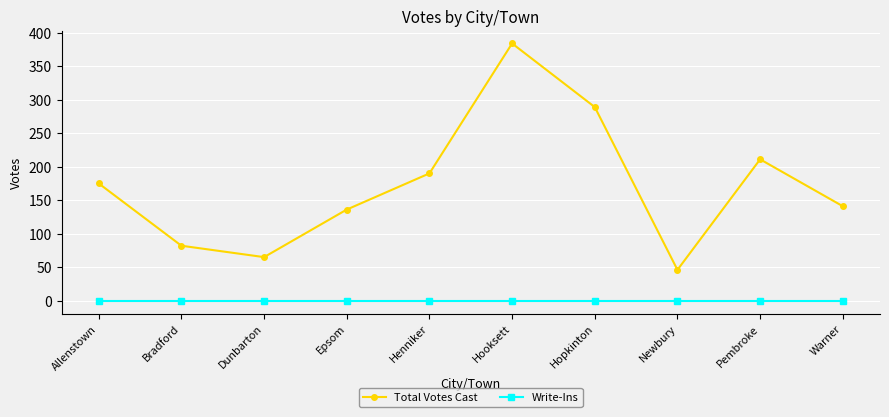

At which category is the sum across all series the highest?

Hooksett